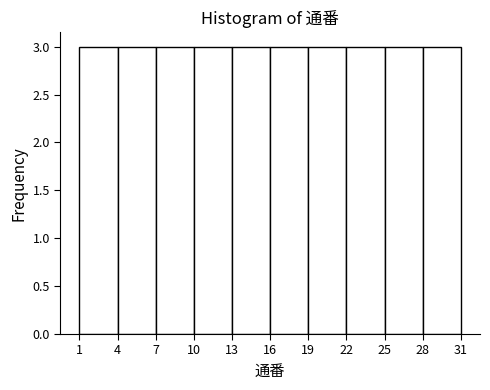

Reading left to right, transcribe this chart: for each bar, give the range it covers on the x-axis and its height. The values are not printed on the chart, so give them approximately, as read against the axis.

1 to 4: 3
4 to 7: 3
7 to 10: 3
10 to 13: 3
13 to 16: 3
16 to 19: 3
19 to 22: 3
22 to 25: 3
25 to 28: 3
28 to 31: 3